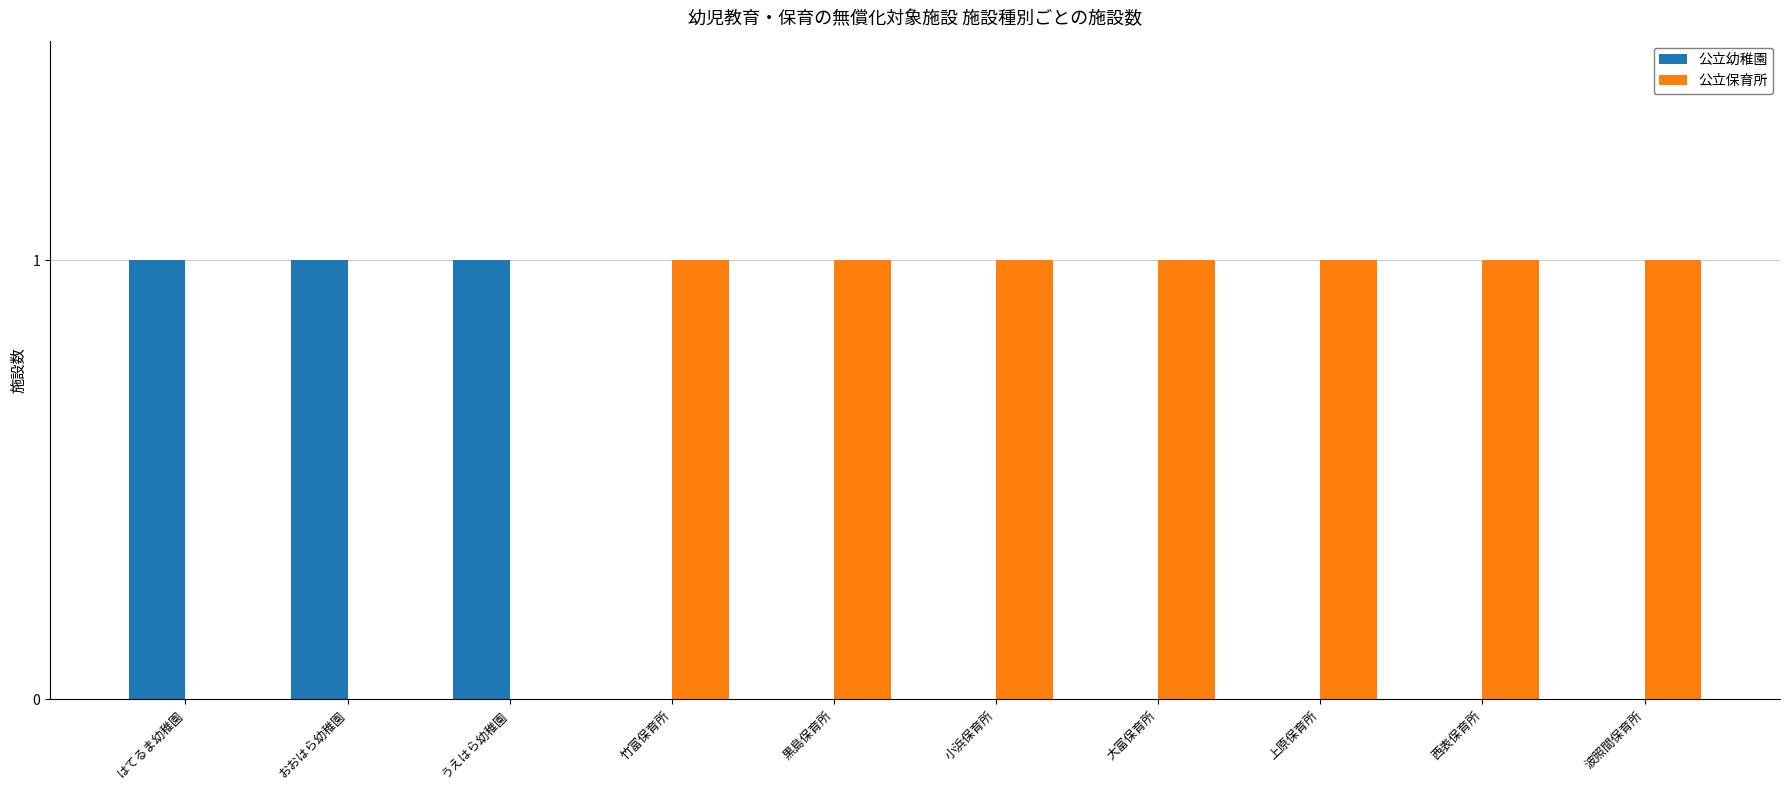

What is the sum of all 公立保育所 values?

7